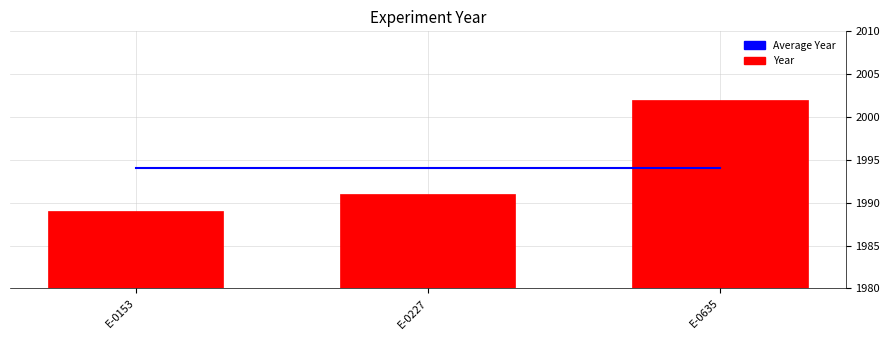

Which label corresponds to the largest value in the chart?

E-0635